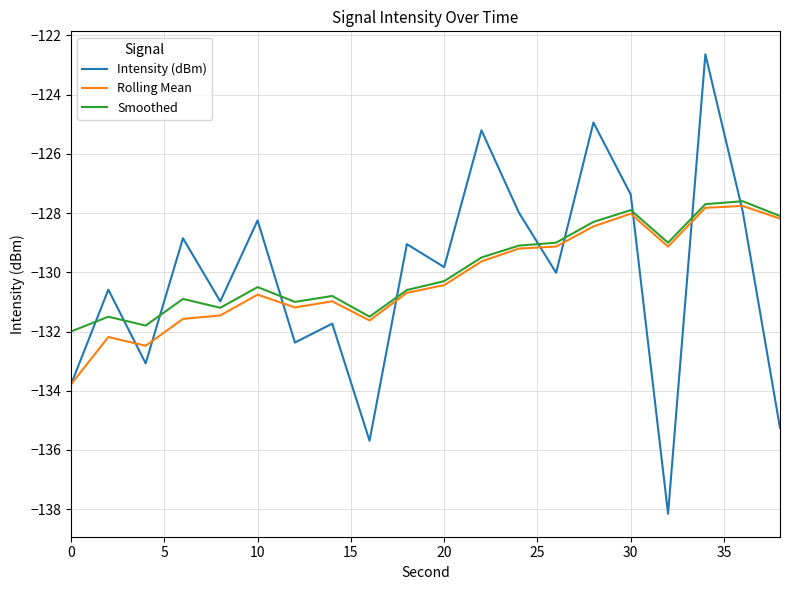

After their last crossing, which series has the higher values: Intensity (dBm) or Rolling Mean?

Rolling Mean